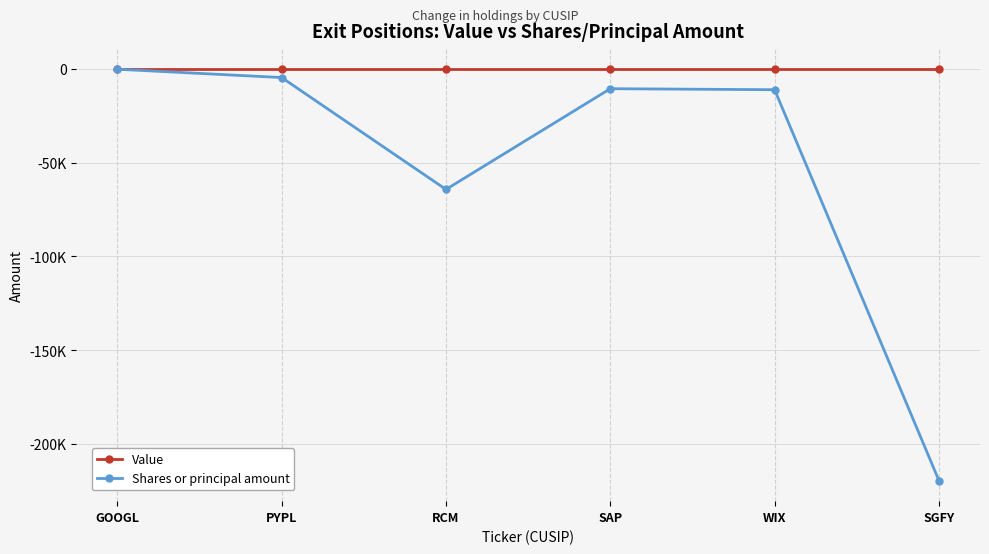

What is the difference between the second highest and second lowest values in the Shares or principal amount series?

59628